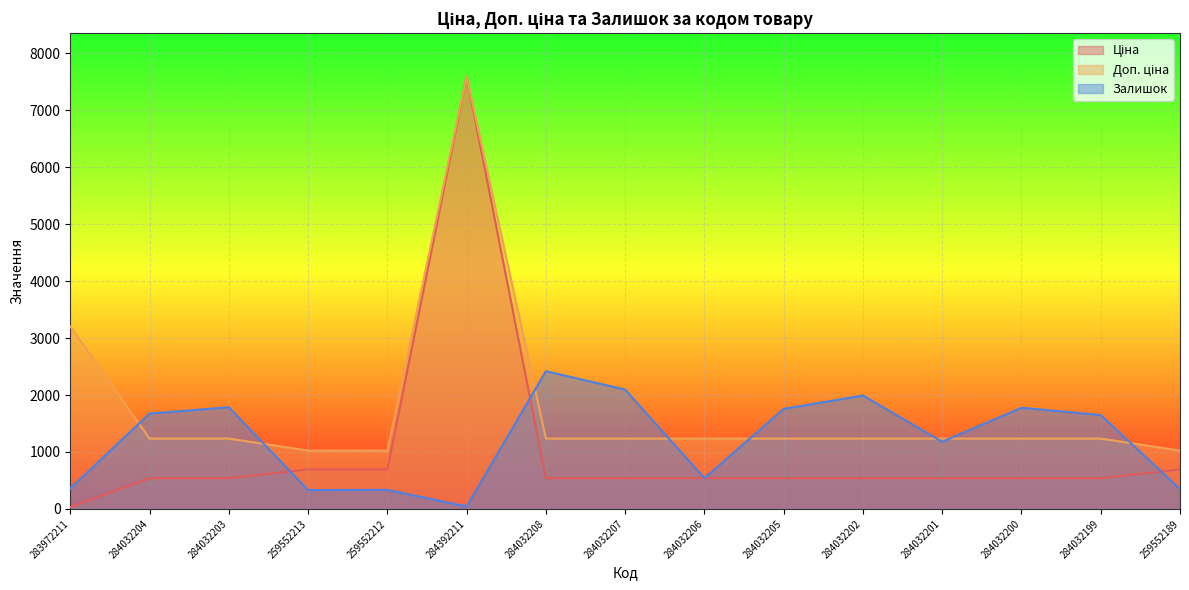

How many lines are shown in the chart?

3